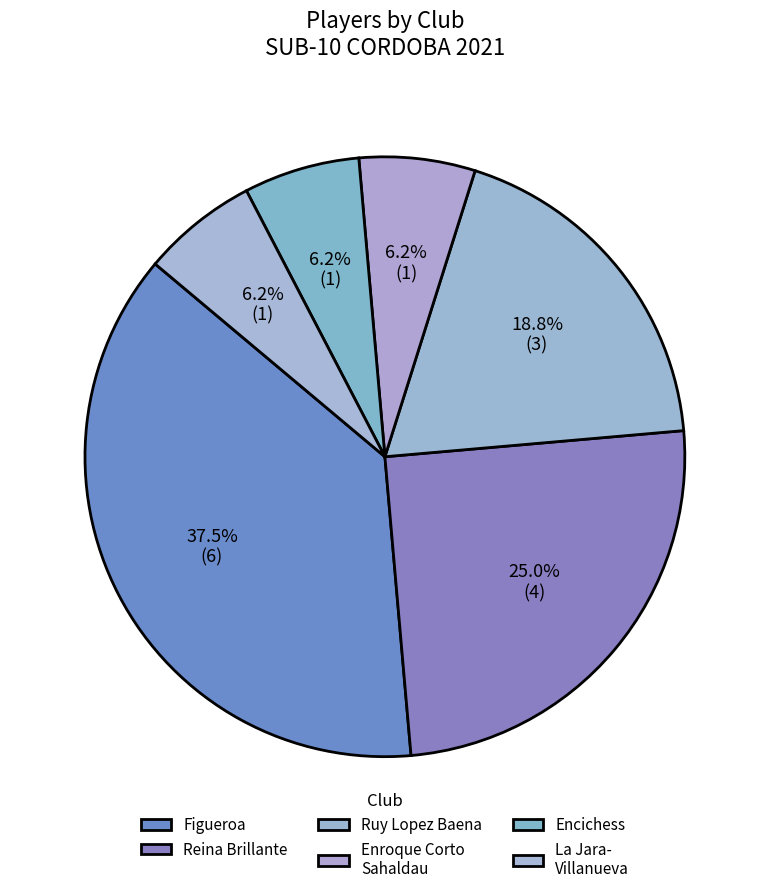

How many slices are in this pie chart?

6